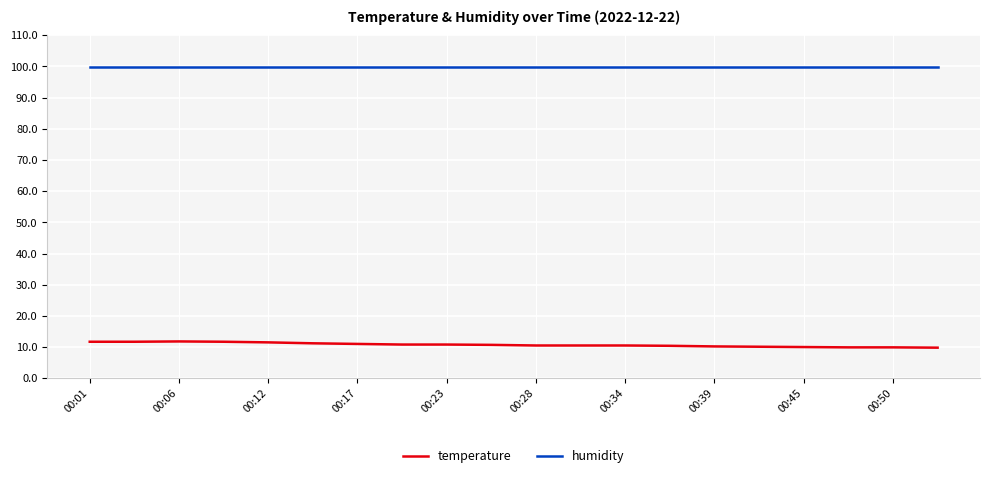

True or false: humidity and temperature intersect in this chart.

False